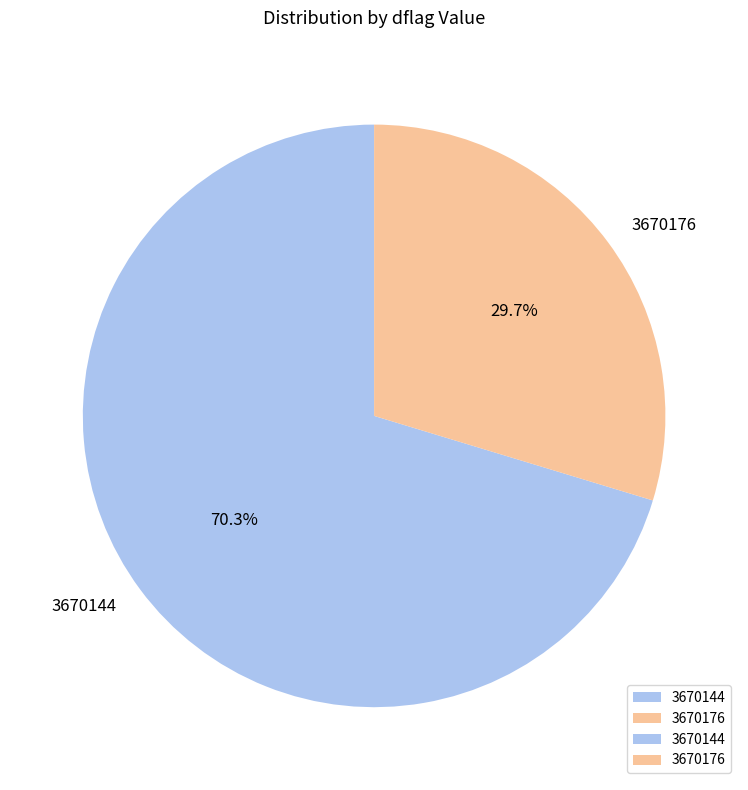

What is the ratio of the value at 3670144 to the value at 3670176?

2.4